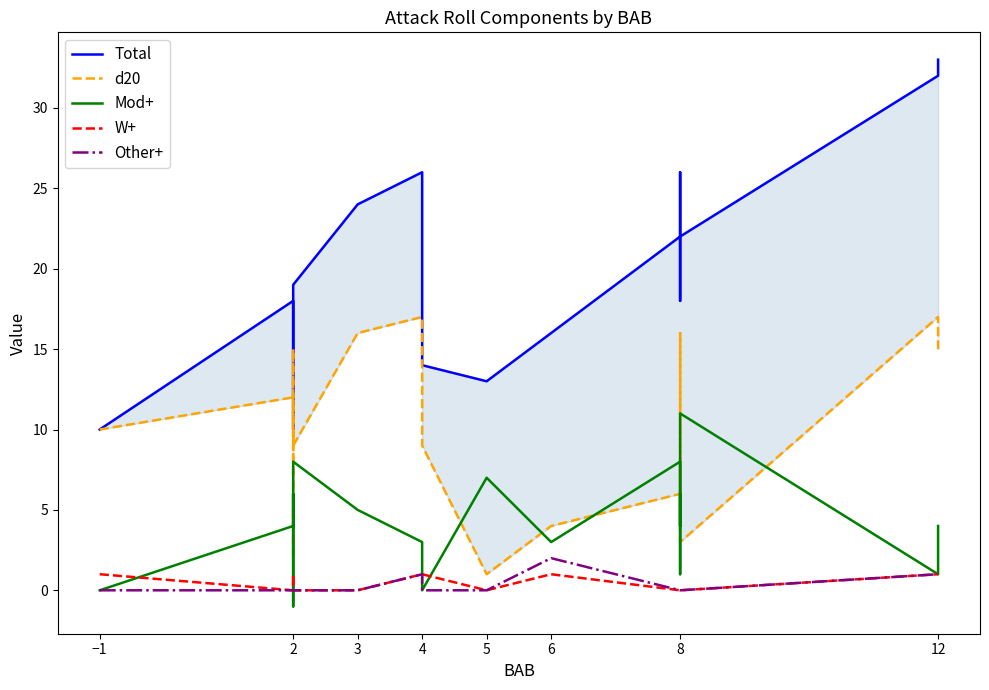

True or false: W+ and Other+ cross at least once.

False